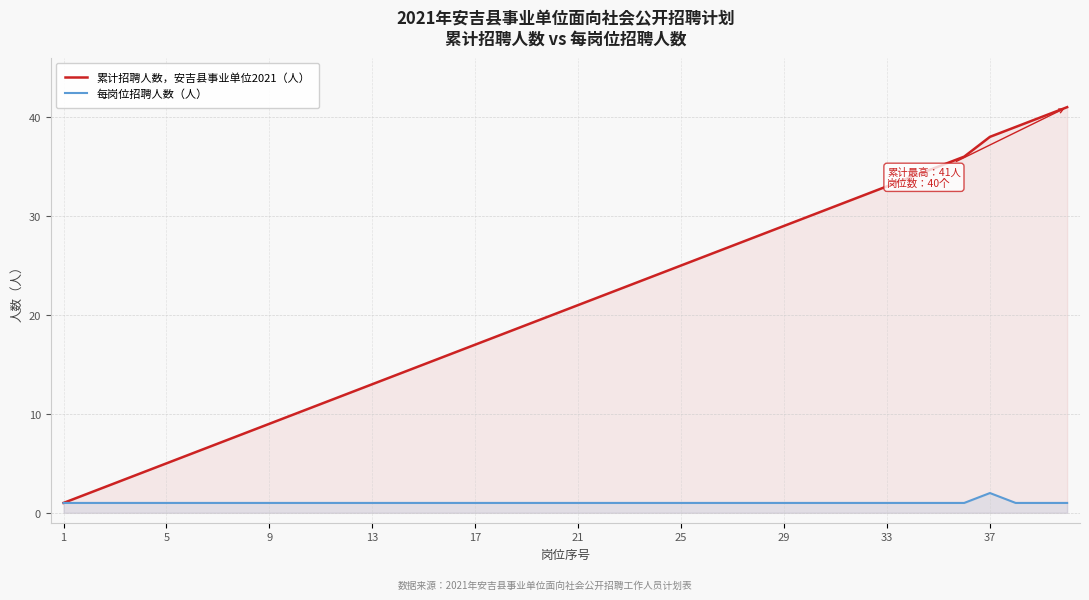

What is the sum of the 每岗位招聘人数（人） values at 21 and 5?

2